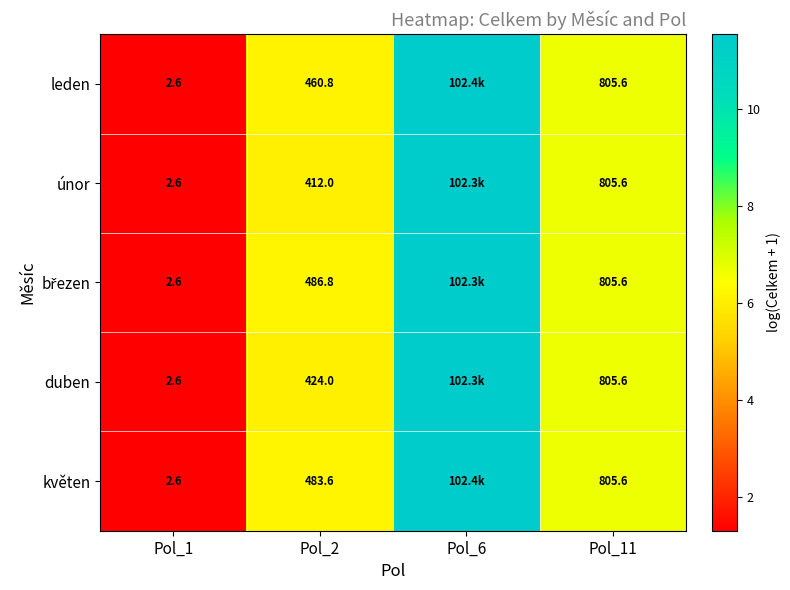

Which series changed the most between Pol_6 and Pol_11?

květen